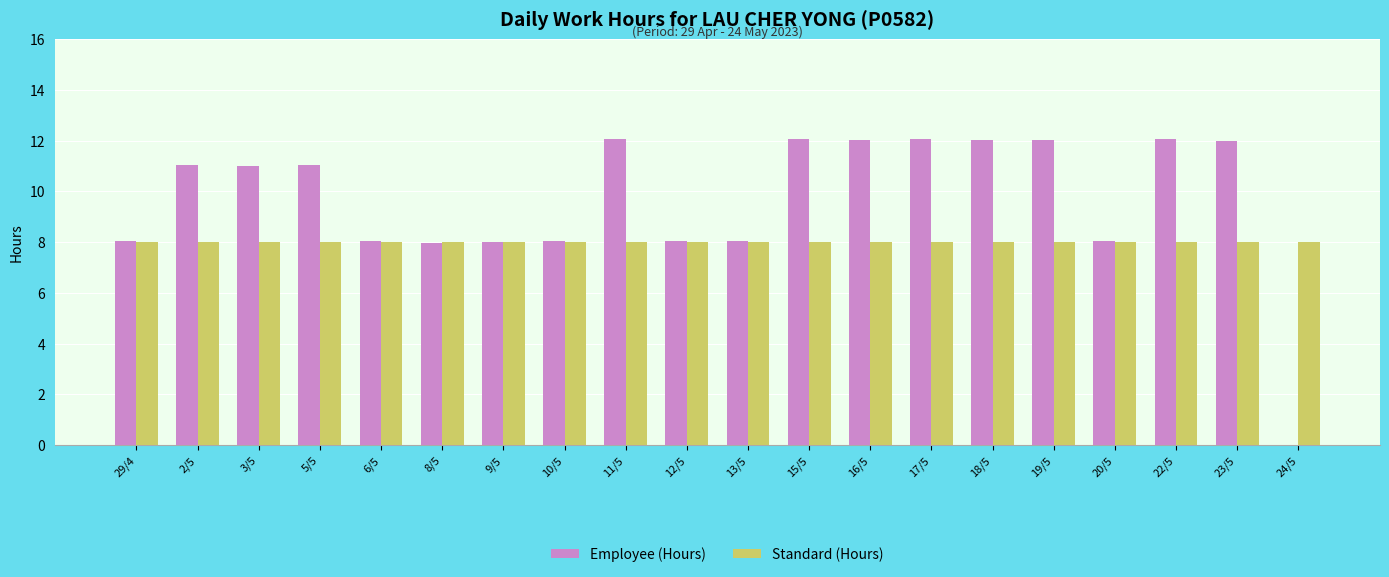

What is the sum of all Employee (Hours) values?

193.6